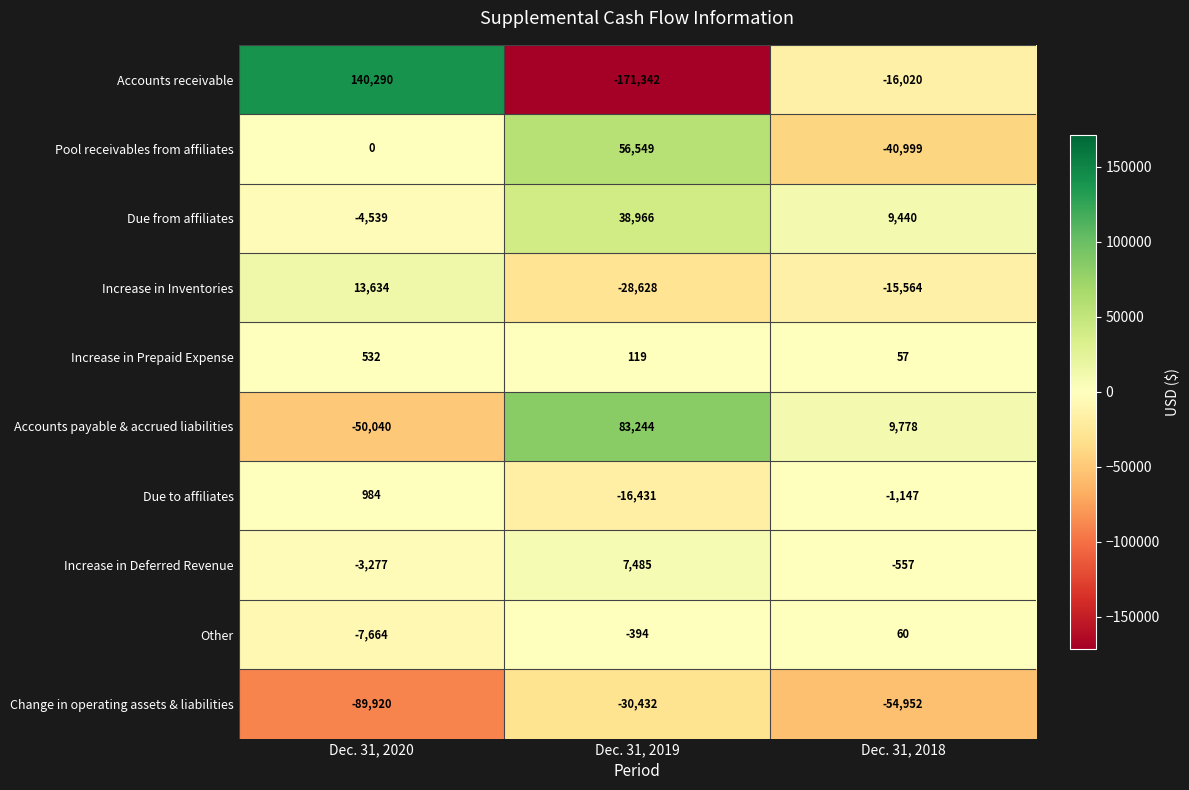

At which category is the sum across all series the highest?

Dec. 31, 2020